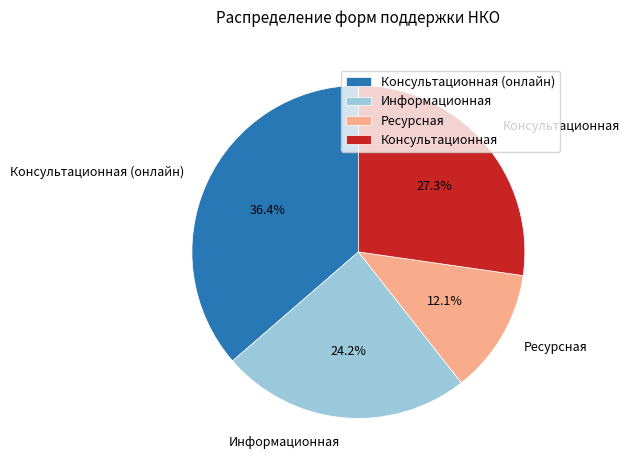

Which slice is the smallest?

Ресурсная